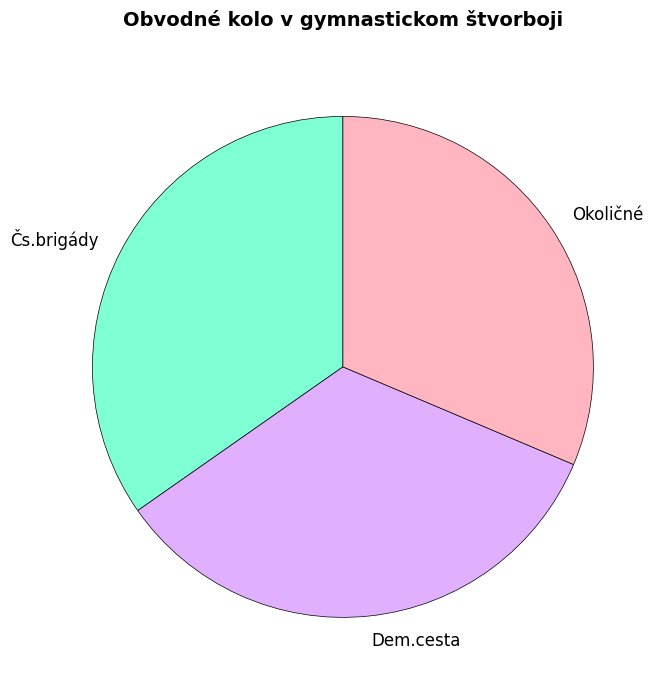

How many slices are in this pie chart?

3